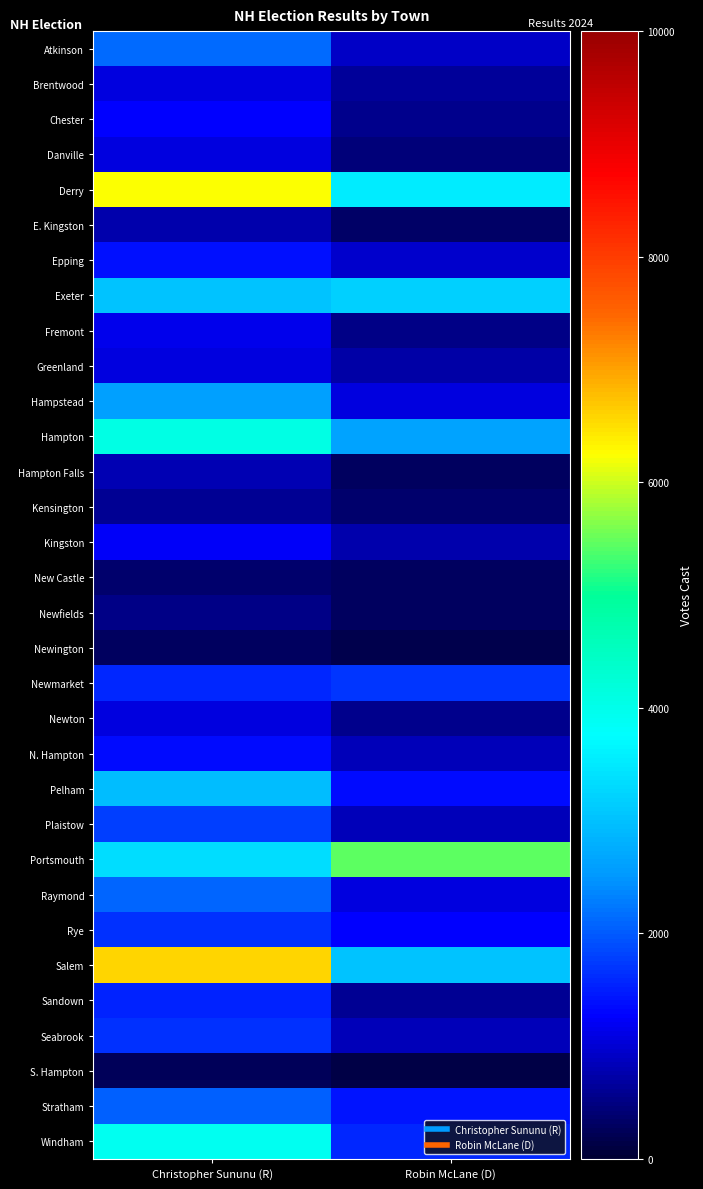

What is the difference between the highest and lowest values at Robin McLane (D)?

5303